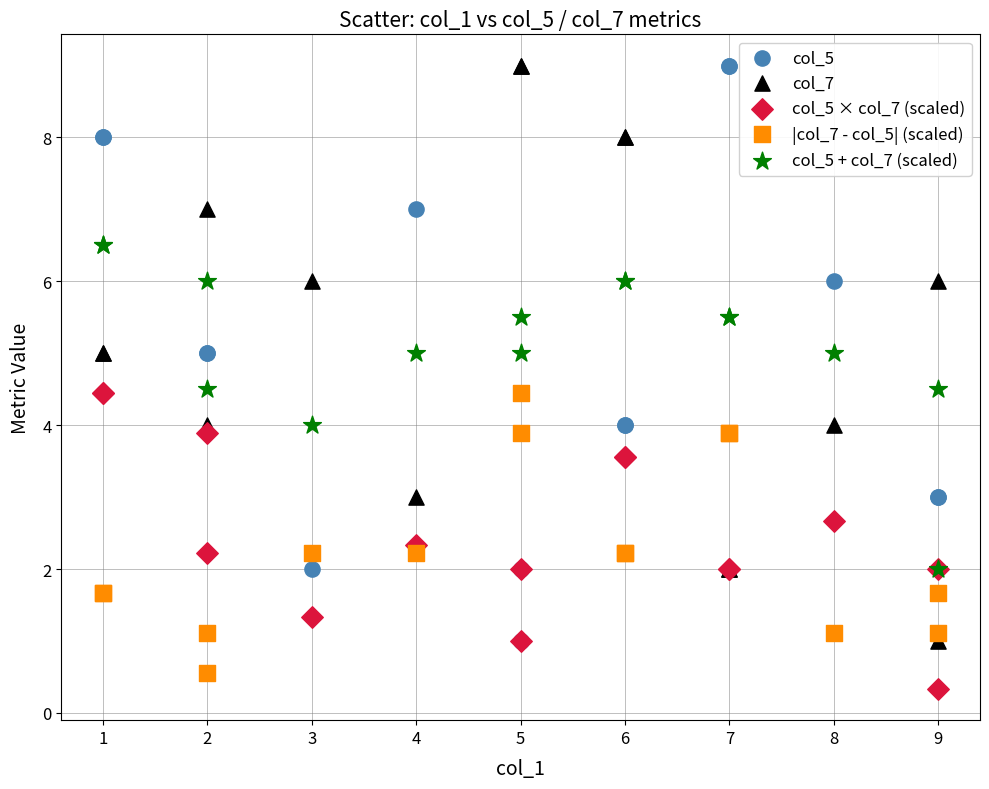

What are all the series names shown in the legend?

col_5, col_7, col_5 × col_7 (scaled), |col_7 - col_5| (scaled), col_5 + col_7 (scaled)